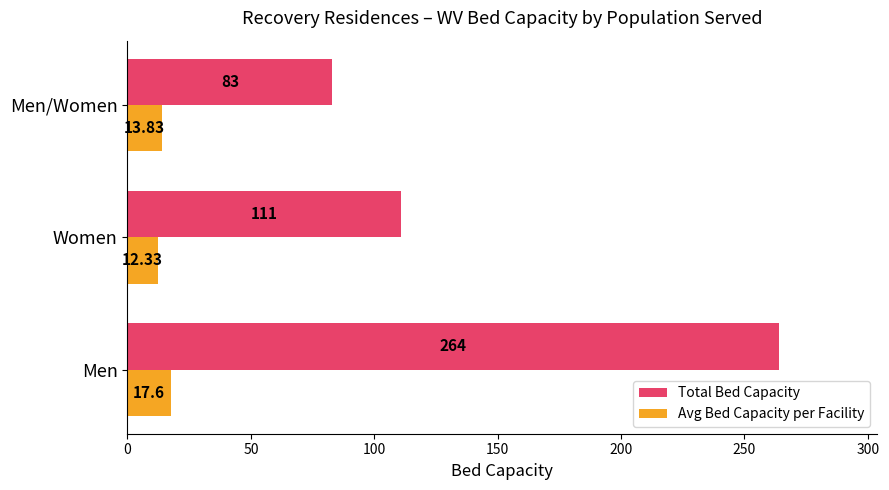

Rank the series by their maximum value, from lowest to highest.

Avg Bed Capacity per Facility, Total Bed Capacity